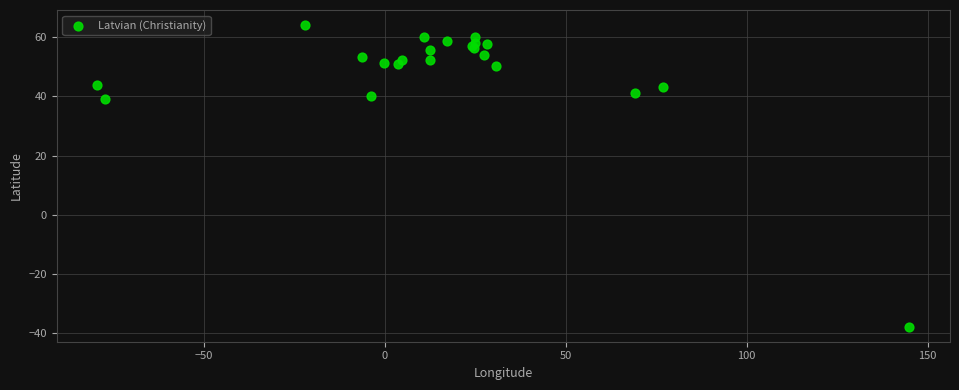

What Y value in the scatter plot is closest to 13?

39.1